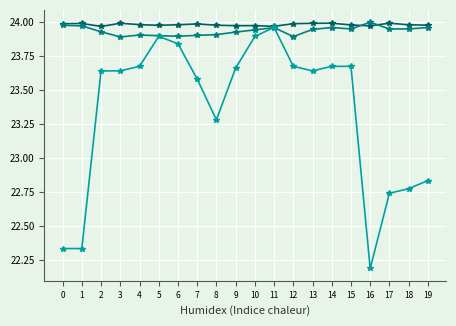

Count the number of data series in this chart.

3